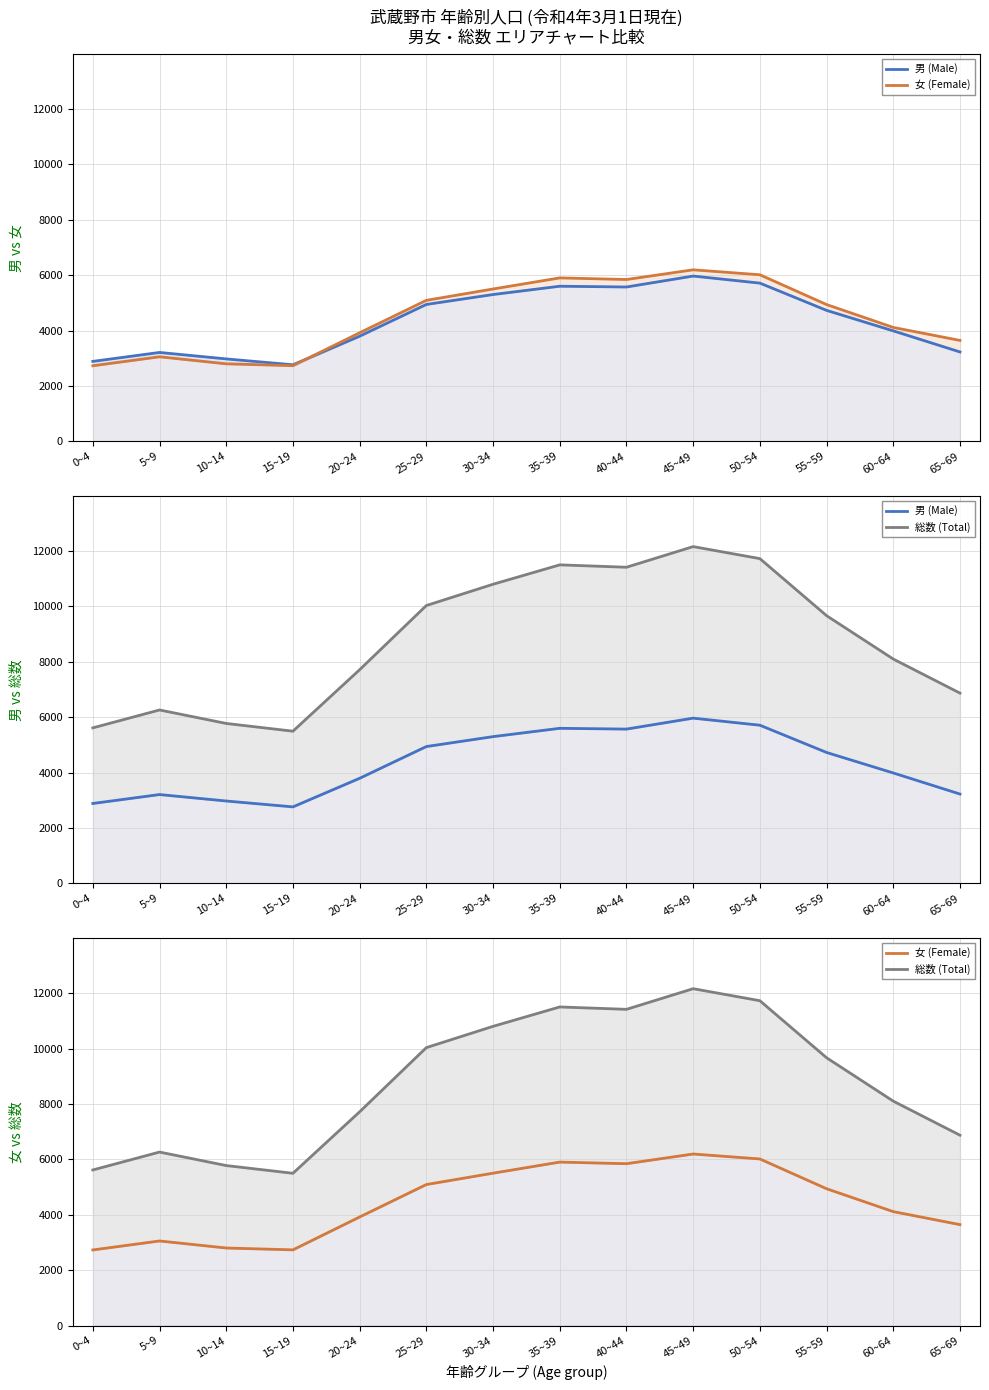

At how many categories does at least one series exceed 4664?

14